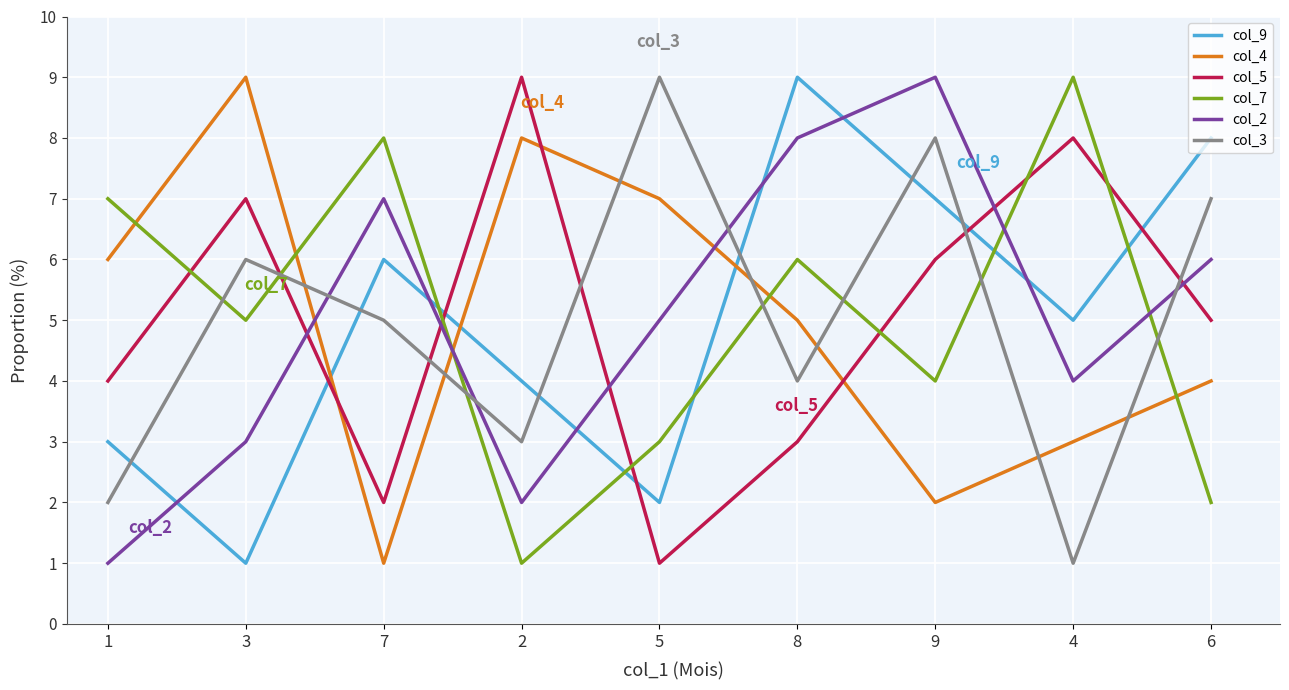

Which series changed the most between 1 and 9?

col_2